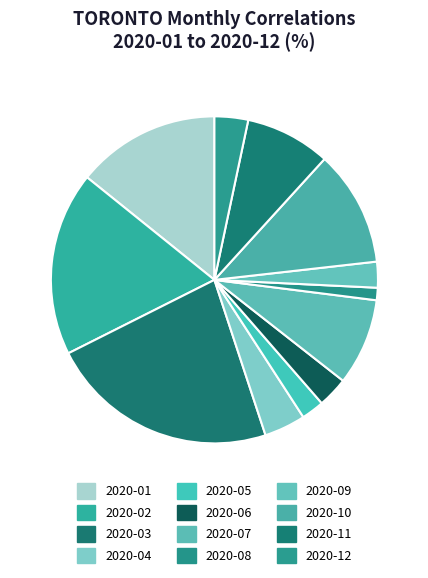

Is there a majority slice in this chart?

No